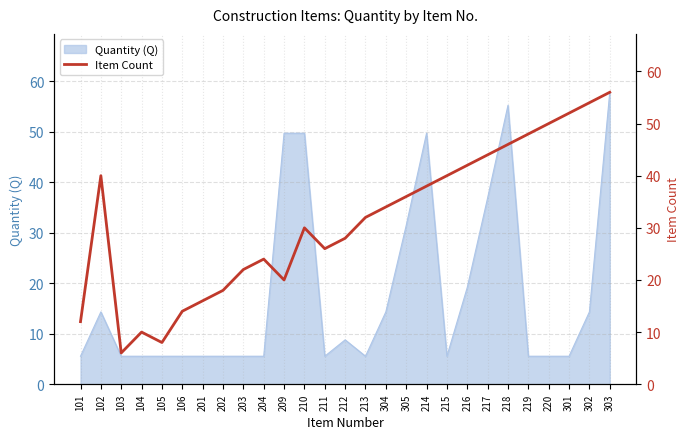

Where does the data first go above 32?

102